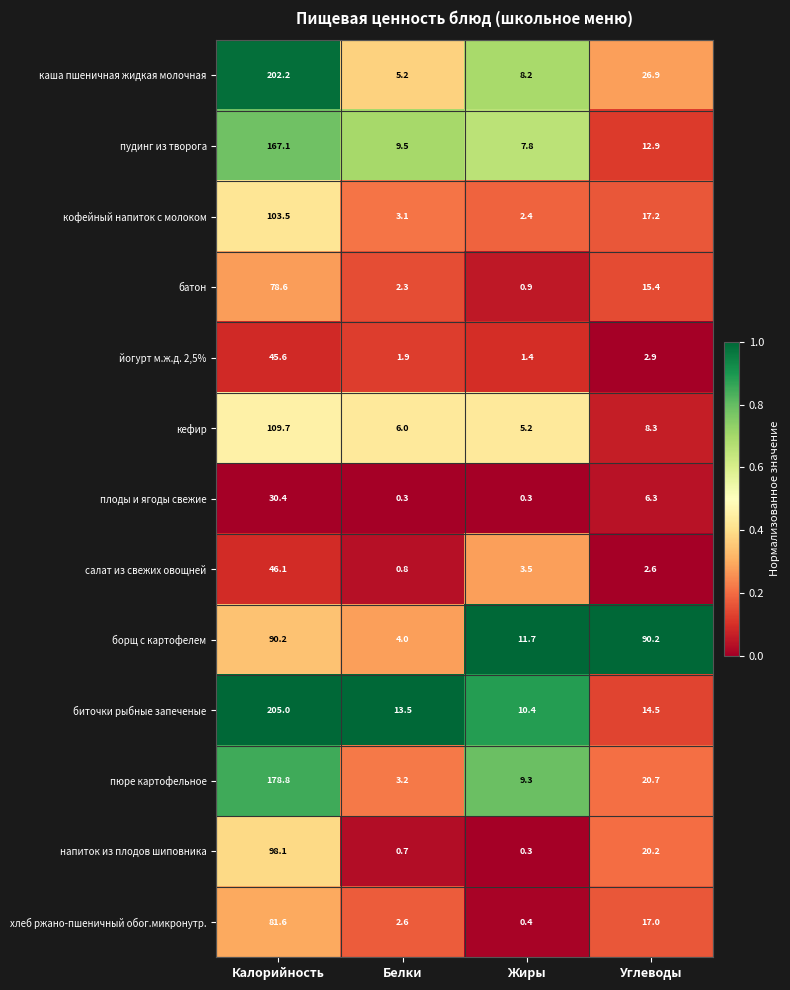

The борщ с картофелем series shows 4.0 at Белки. True or false?

True